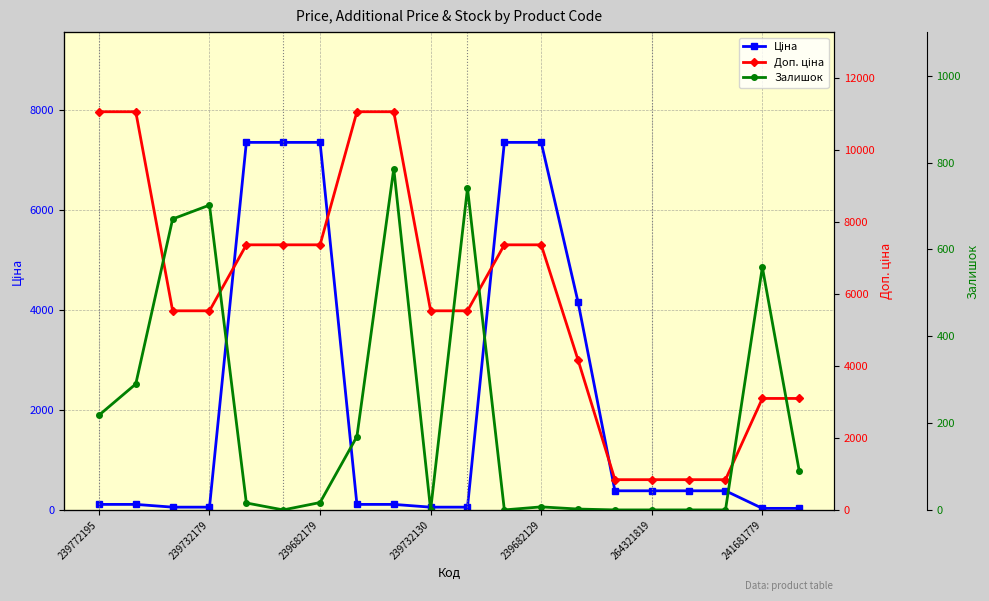

At which category does the chart reach its peak across all series?

239772195